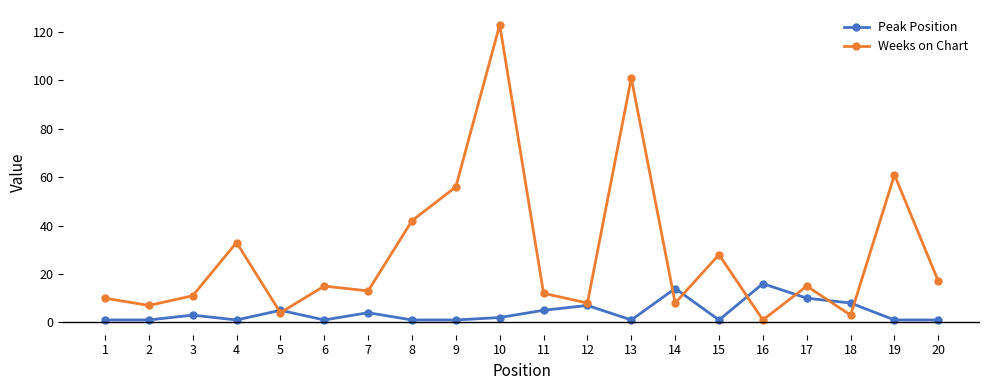

At 7, list the series in order from largest to smallest.

Weeks on Chart, Peak Position